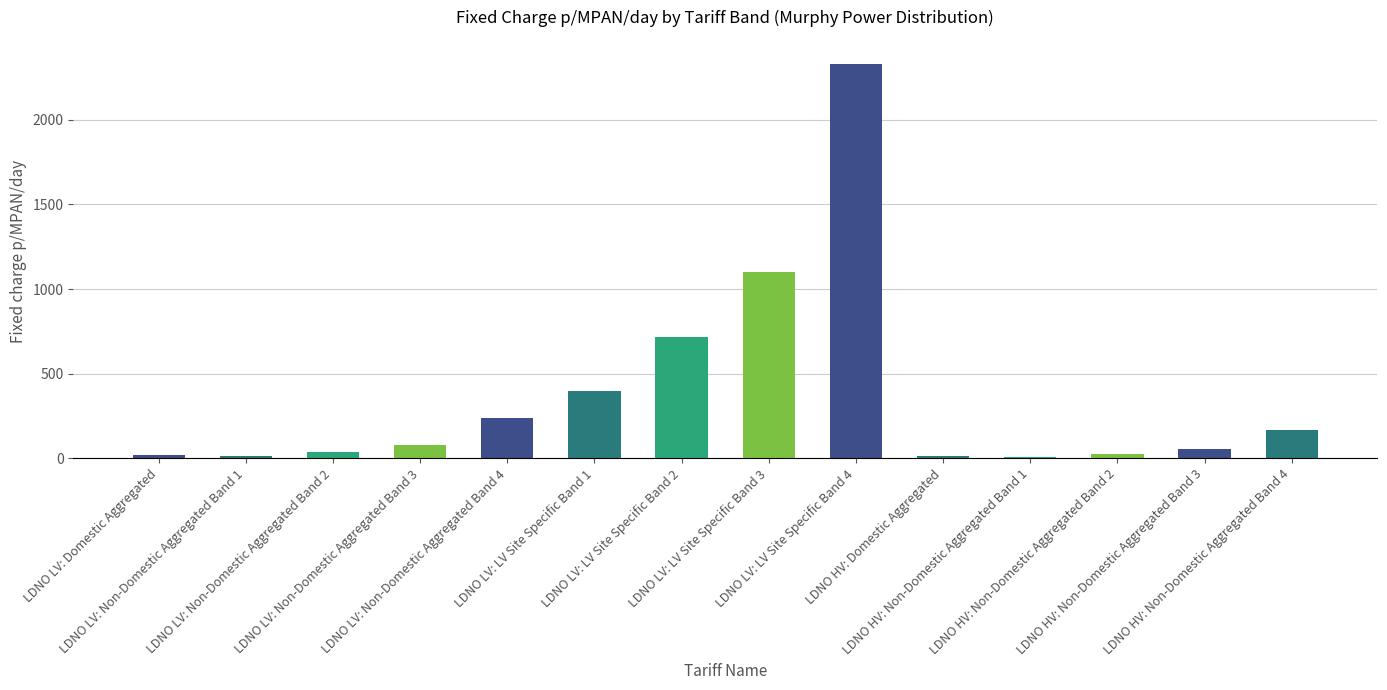

Approximately how many times larger is the value at LDNO LV: LV Site Specific Band 2 compared to LDNO LV: Non-Domestic Aggregated Band 1?

55.1